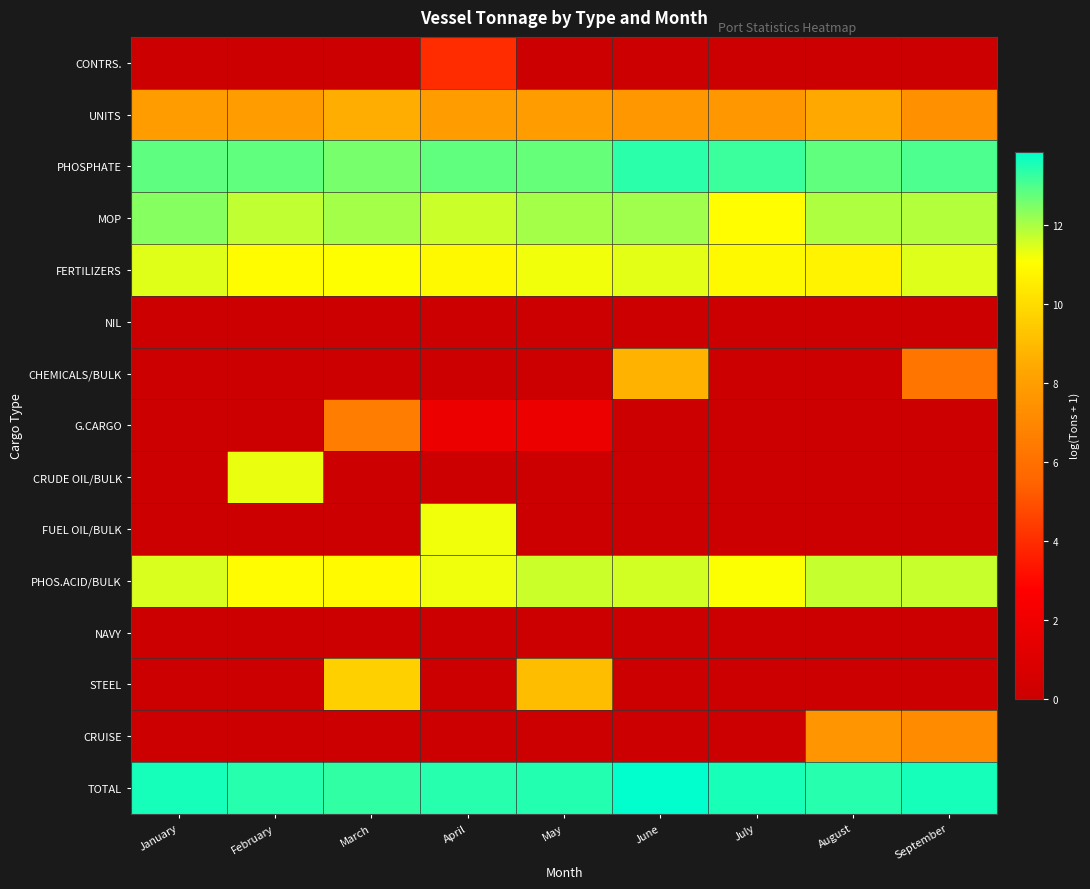

Which label corresponds to the smallest value in the chart?

January